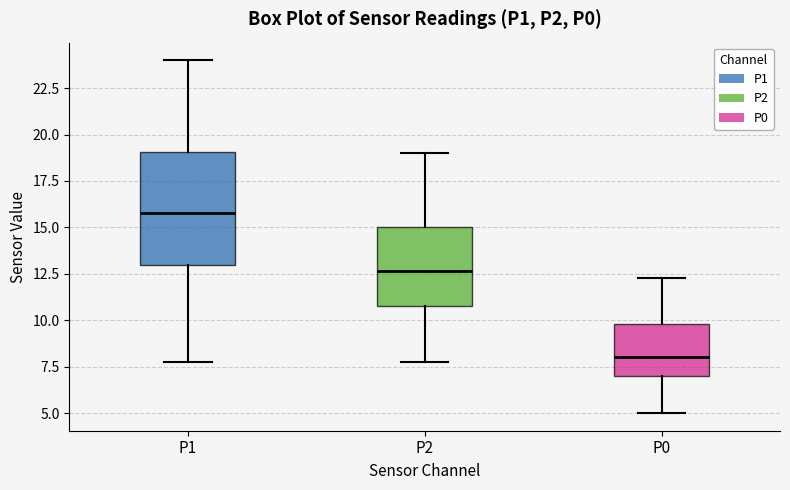

Reading left to right, read every box against the y-axis: the position of its median line, the range the box covers, and the ends of its whiskers. The values are not printed on the chart, so give them approximately, as read against the axis.

P1: median 16.0, box 13.0 to 19.0, whiskers 8.0 to 24.0
P2: median 12.5, box 11.0 to 15.0, whiskers 8.0 to 19.0
P0: median 8.0, box 7.0 to 10.0, whiskers 5.0 to 12.5